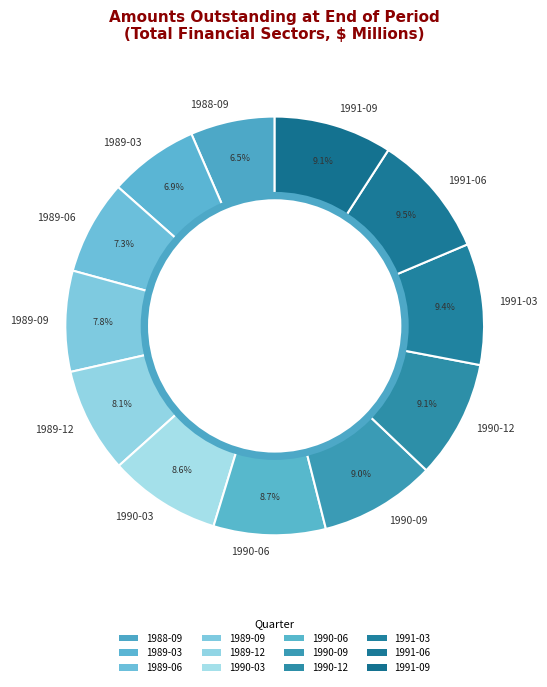

What percentage is the 1988-09 slice, to the nearest percent?

7%